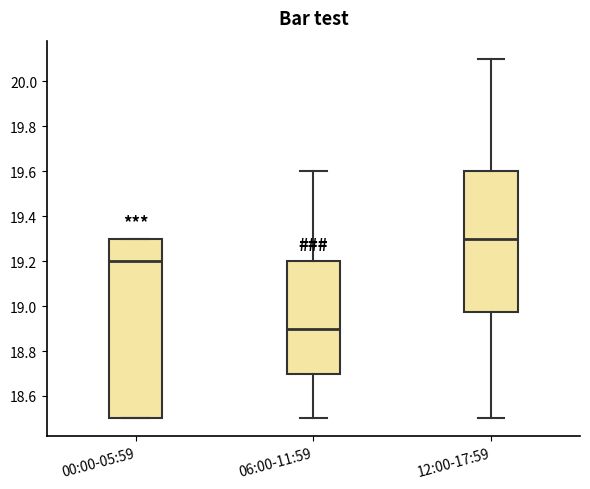

Which box has the lowest median line?

06:00-11:59